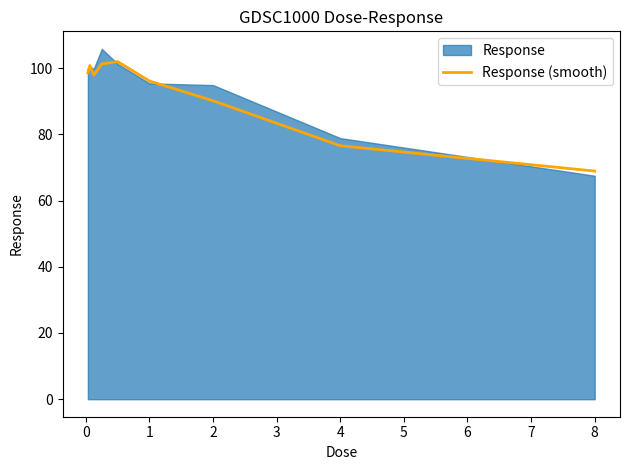

Is it true that Response (smooth) equals 68.9 at 8?

True